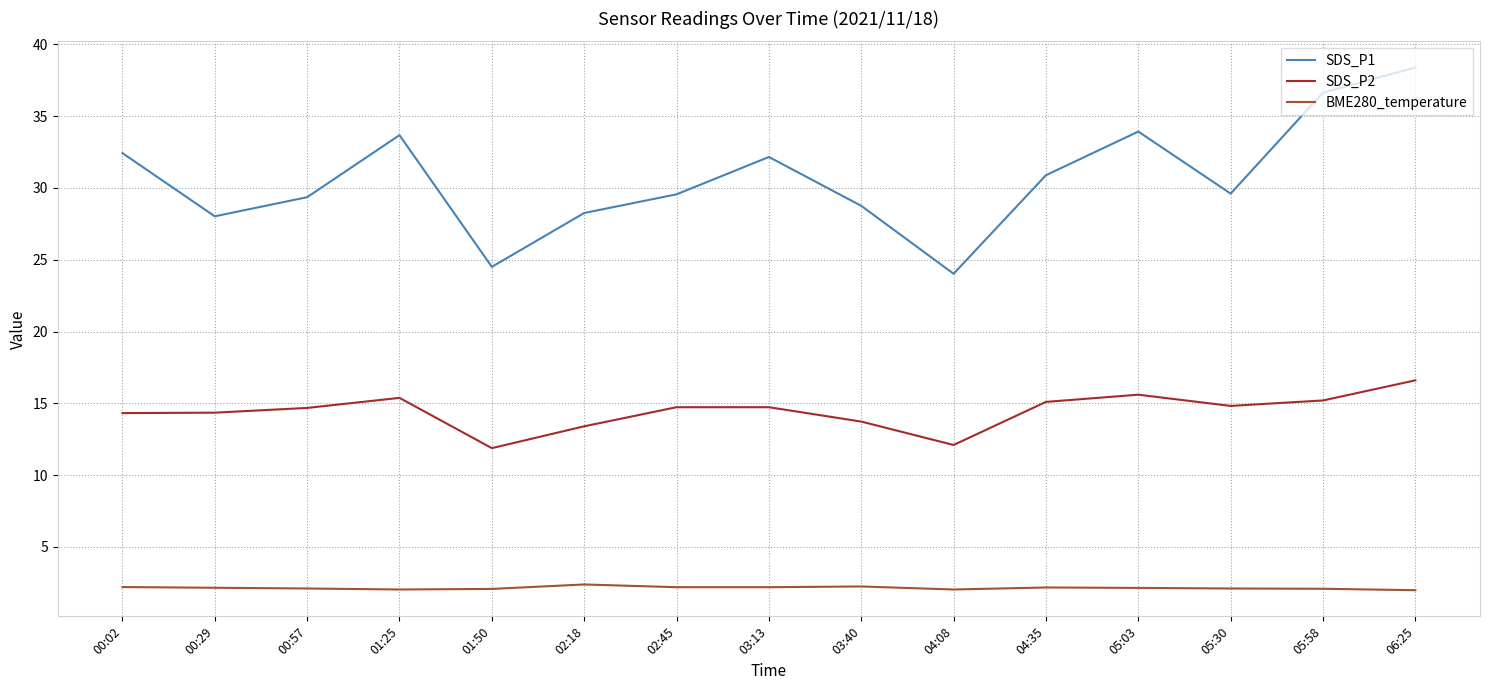

What are all the series names shown in the legend?

SDS_P1, SDS_P2, BME280_temperature